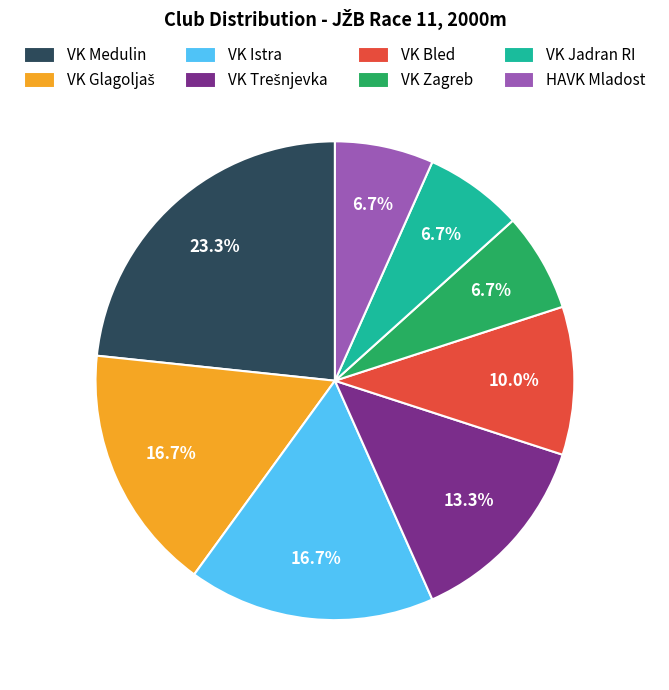

Between VK Istra and HAVK Mladost, which is larger?

VK Istra